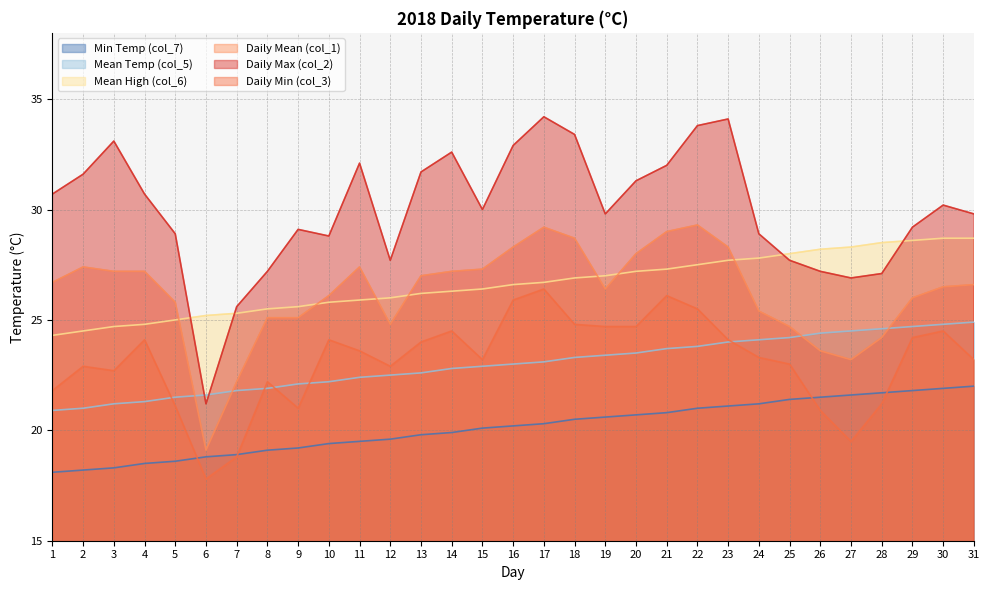

What is the minimum value shown in the chart?

17.8